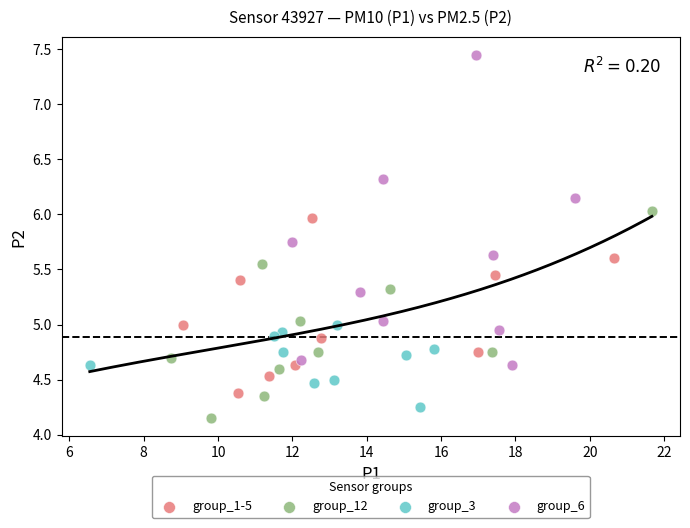

Which series contains the highest Y value?

group_6